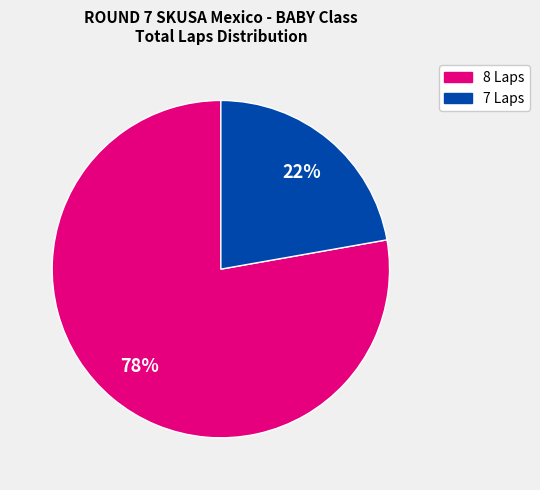

Does any single category account for the majority?

Yes